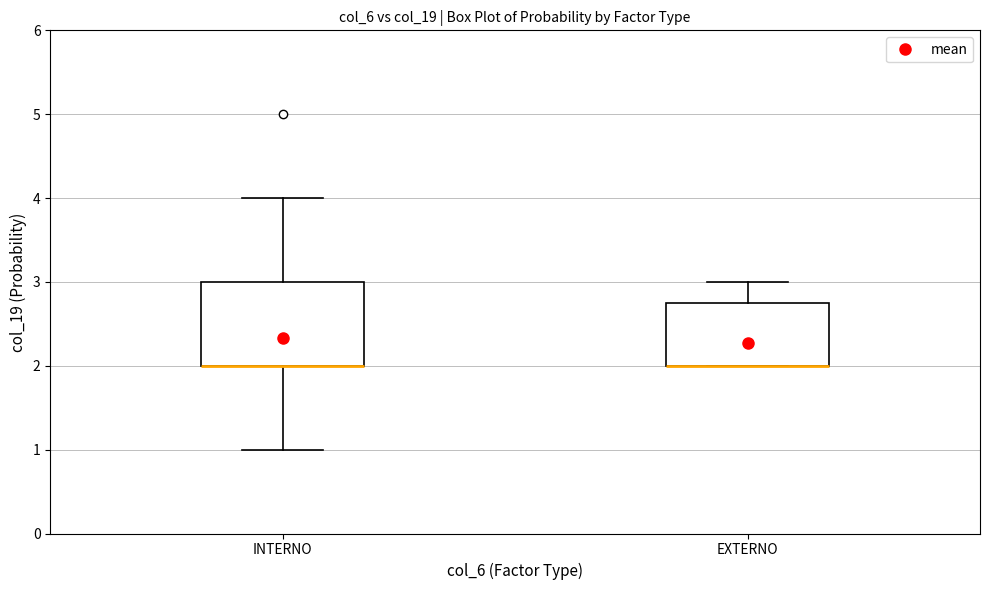

Reading left to right, read every box against the y-axis: the position of its median line, the range the box covers, and the ends of its whiskers. The values are not printed on the chart, so give them approximately, as read against the axis.

INTERNO: median 2.0 (drawn on the box's lower edge), box 2.0 to 3.0, whiskers 1.0 to 4.0
EXTERNO: median 2.0 (drawn on the box's lower edge), box 2.0 to 2.8, whiskers 2.0 to 3.0